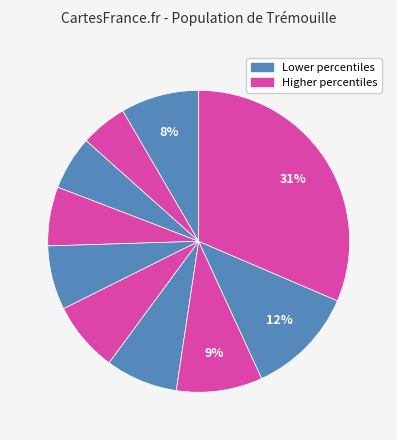

Does any single category account for the majority?

No